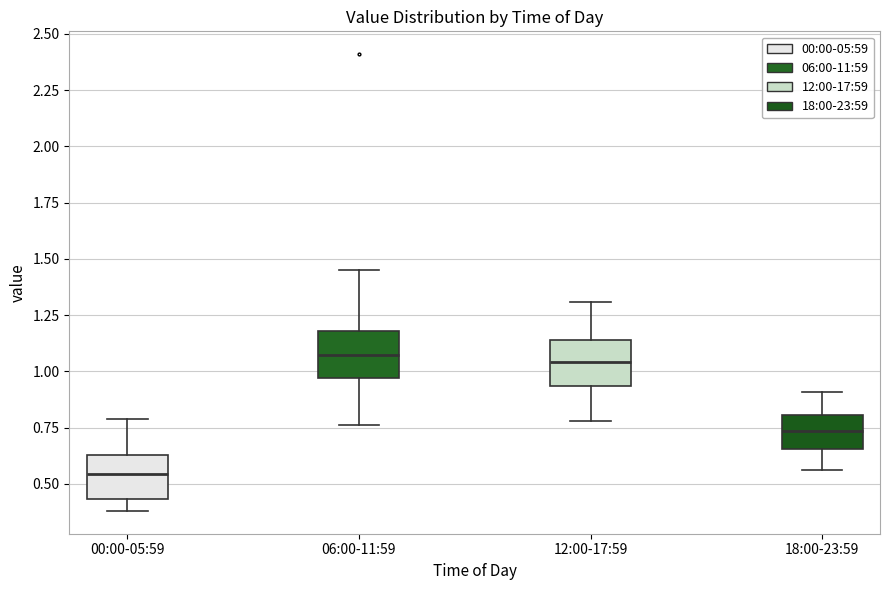

Reading left to right, transcribe this box plot: for each box, give where its median line is, the range the box spans, and where its two whiskers end, as read against the y-axis. The values are not printed on the chart, so give them approximately, as read against the axis.

00:00-05:59: median 0.55, box 0.45 to 0.65, whiskers 0.40 to 0.80
06:00-11:59: median 1.10, box 0.95 to 1.20, whiskers 0.75 to 1.45
12:00-17:59: median 1.05, box 0.95 to 1.15, whiskers 0.80 to 1.30
18:00-23:59: median 0.75, box 0.65 to 0.80, whiskers 0.55 to 0.90